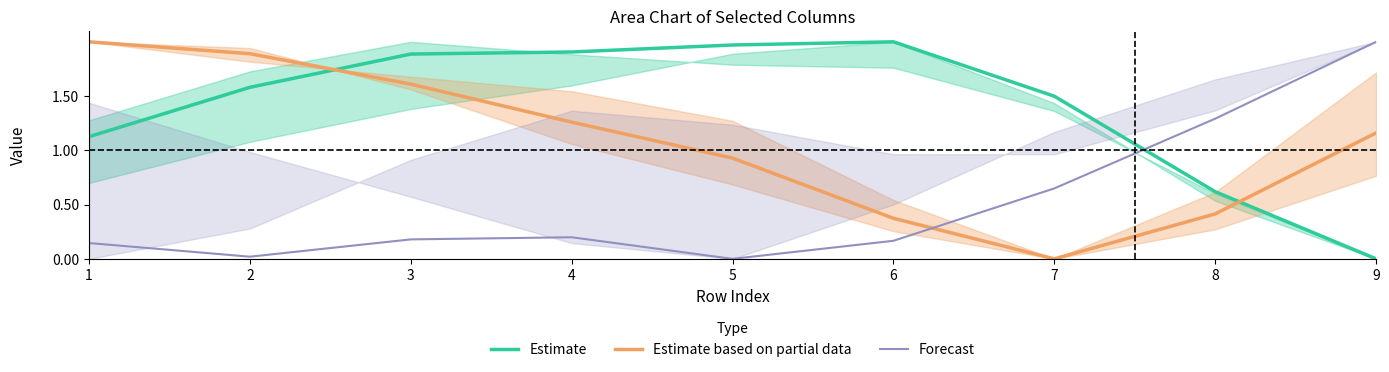

Which series has the largest range (max minus min)?

Estimate